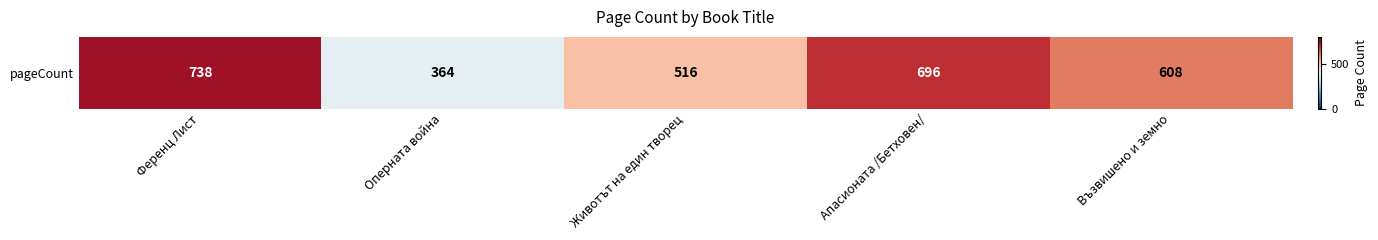

How many values are between 516 and 696?

3